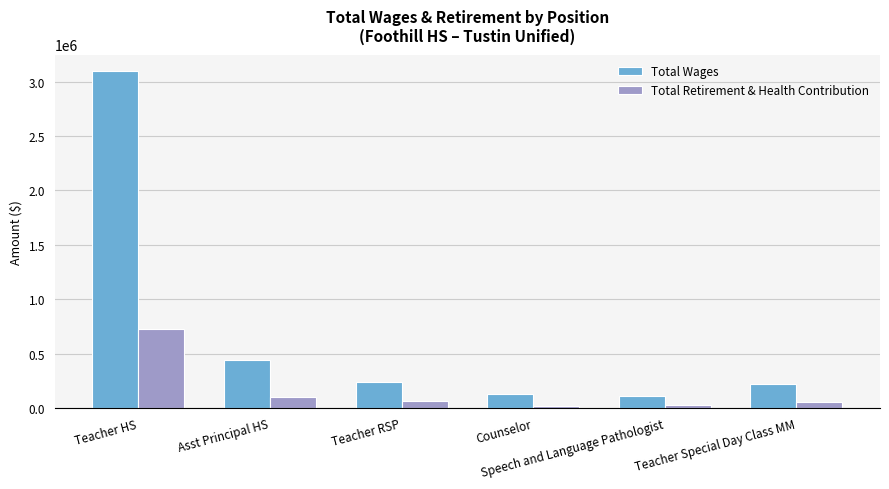

List the series in order of their overall mean, highest first.

Total Wages, Total Retirement & Health Contribution